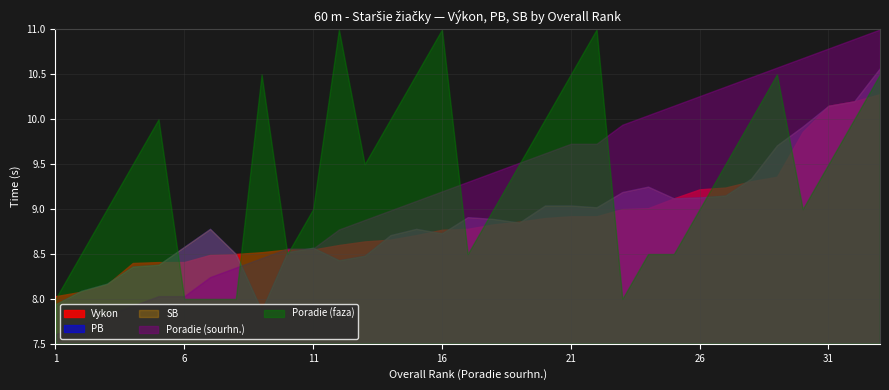

What are all the series names shown in the legend?

Vykon, PB, SB, Poradie (sourhn.), Poradie (faza)